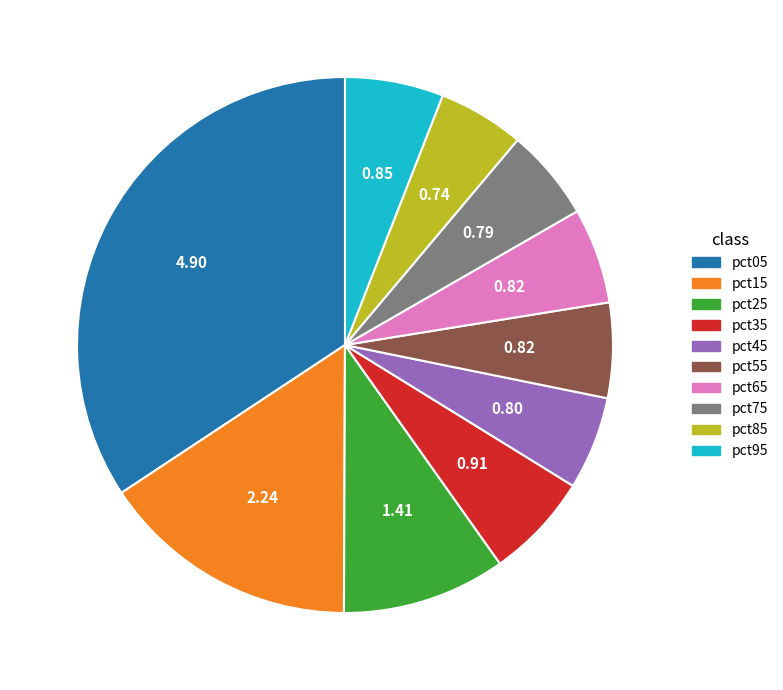

Between pct65 and pct05, which is larger?

pct05